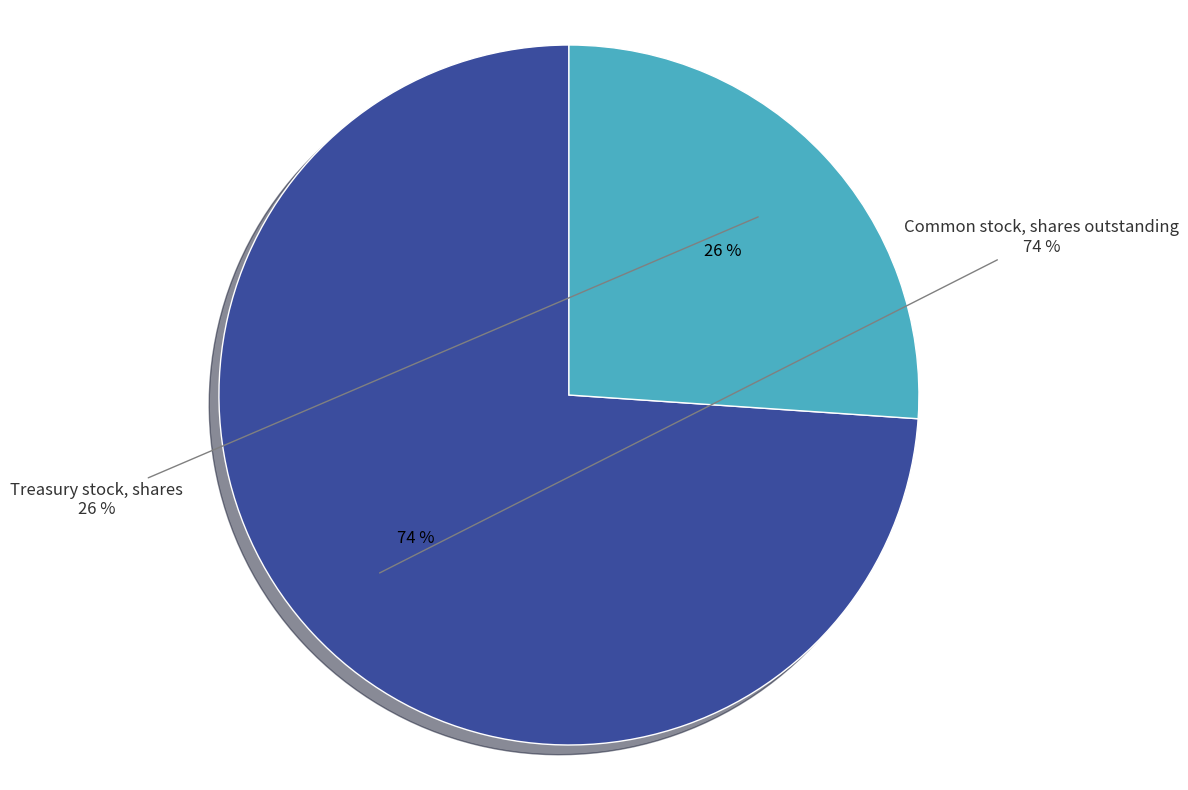

True or false: Common stock, shares outstanding accounts for 74% of the total.

True